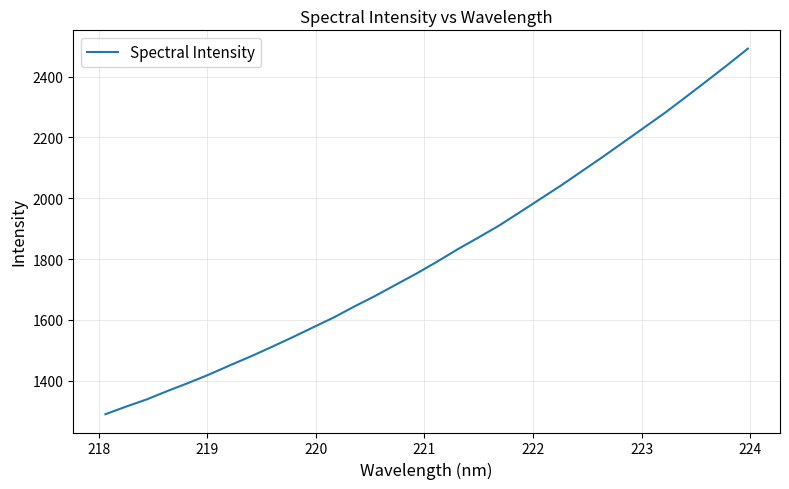

What is the minimum value shown in the chart?

1289.5